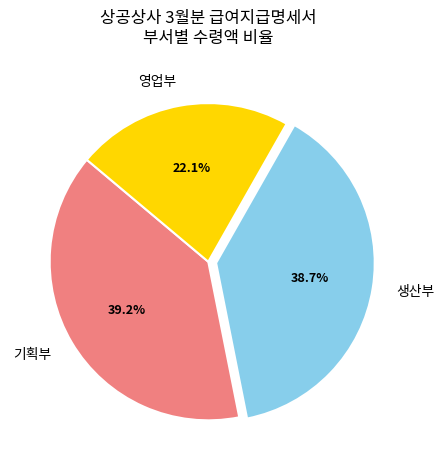

Which has a higher value, 생산부 or 기획부?

기획부